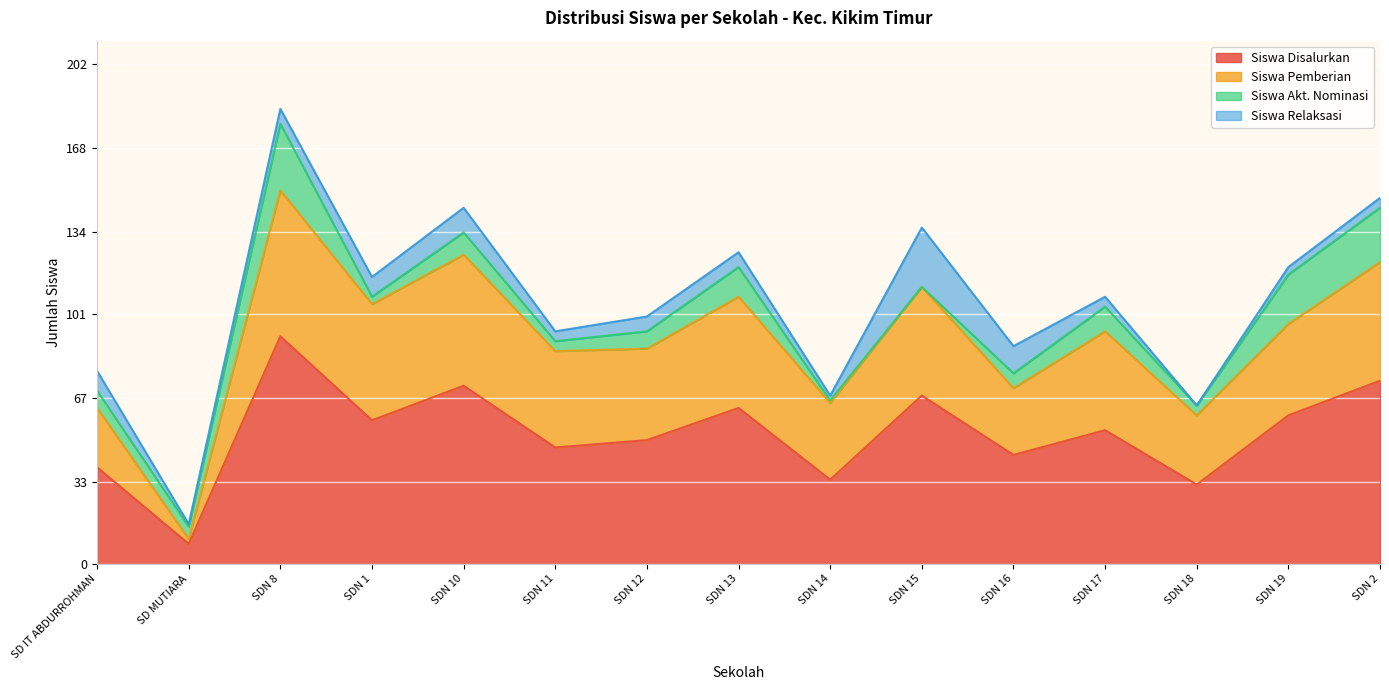

True or false: Siswa Pemberian and Siswa Disalurkan cross at least once.

False